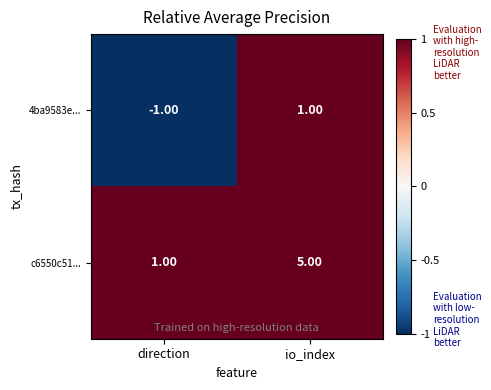

What is the smallest value displayed?

-1